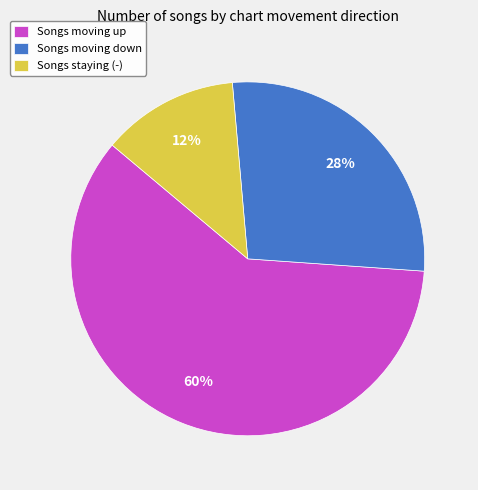

Does Songs staying (-) represent more than half of the total?

No